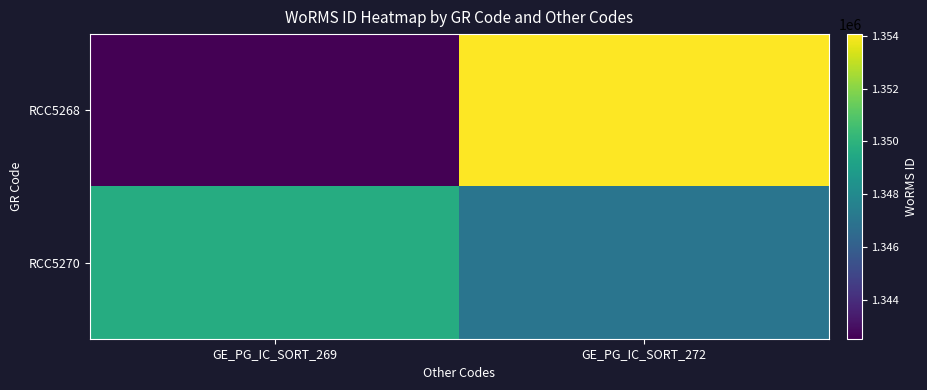

Reading right to left, what are all the values shown in this chart?

RCC5268: GE_PG_IC_SORT_272=1354062.3	GE_PG_IC_SORT_269=1342538.8
RCC5270: GE_PG_IC_SORT_272=1347021.2	GE_PG_IC_SORT_269=1349687.9